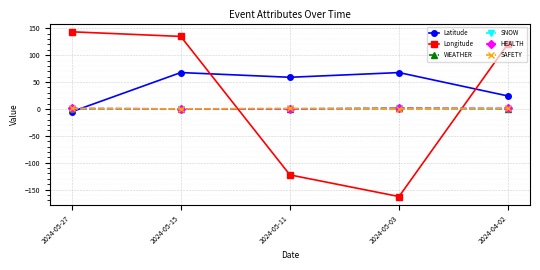

Reading left to right, list all the values displayed in this chart.

Latitude: -5.4	67.6	58.8	67.6	24.0
Longitude: 143.4	134.8	-122.7	-163.0	121.6
WEATHER: 0.0	0.0	0.0	1.0	0.0
SNOW: 0.0	0.0	0.0	1.0	0.0
HEALTH: 1.0	0.0	0.0	1.0	1.0
SAFETY: 1.0	0.0	1.0	0.0	1.0